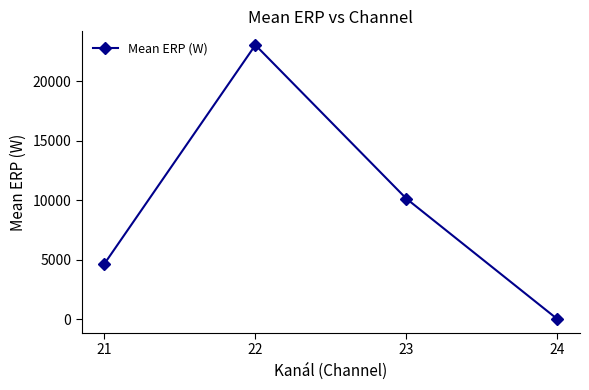

Is it true that the value at 22 is 23063.8?

True